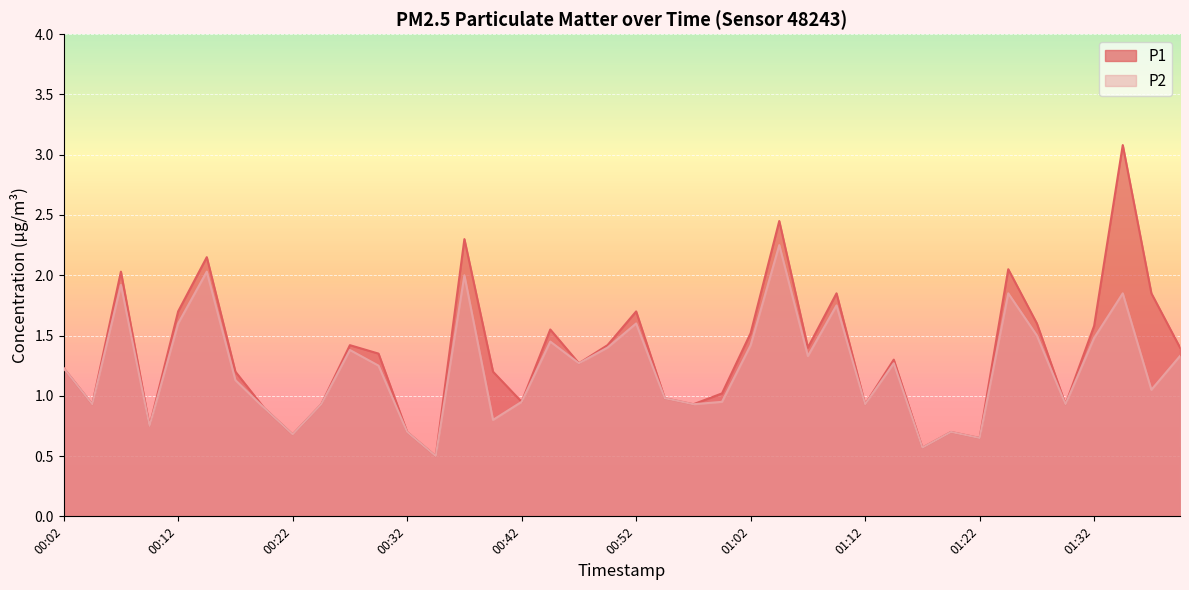

True or false: P2 and P1 intersect in this chart.

False